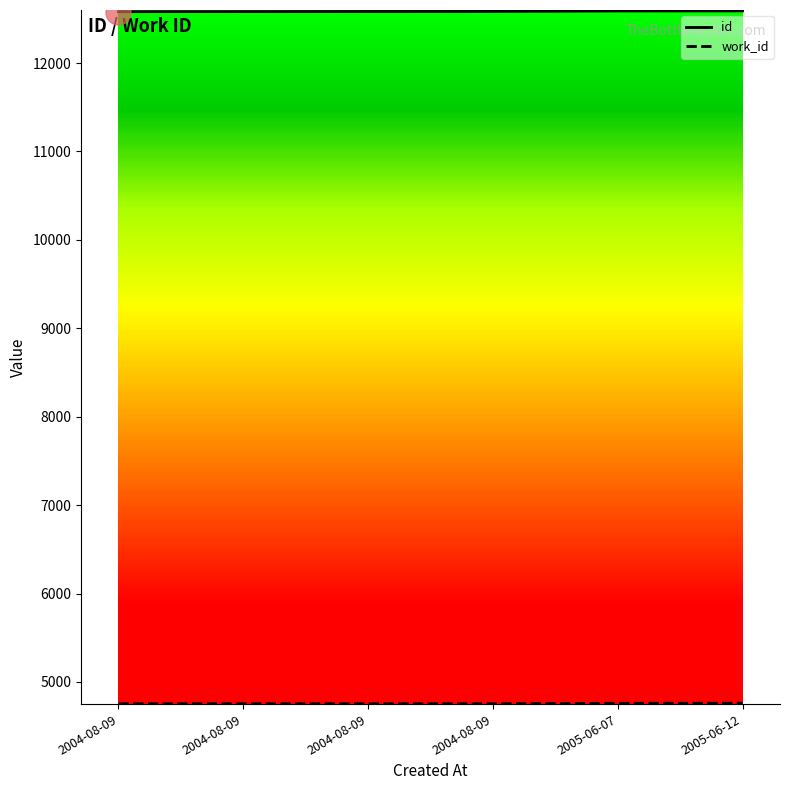

Does the chart have visible grid lines?

No